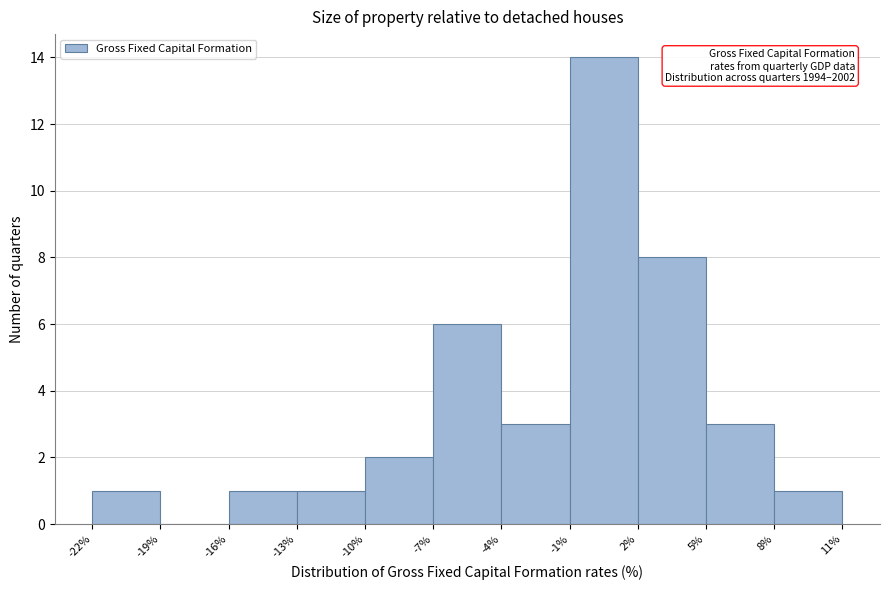

Over which range of the x-axis is the bar tallest?

-1% to 2%